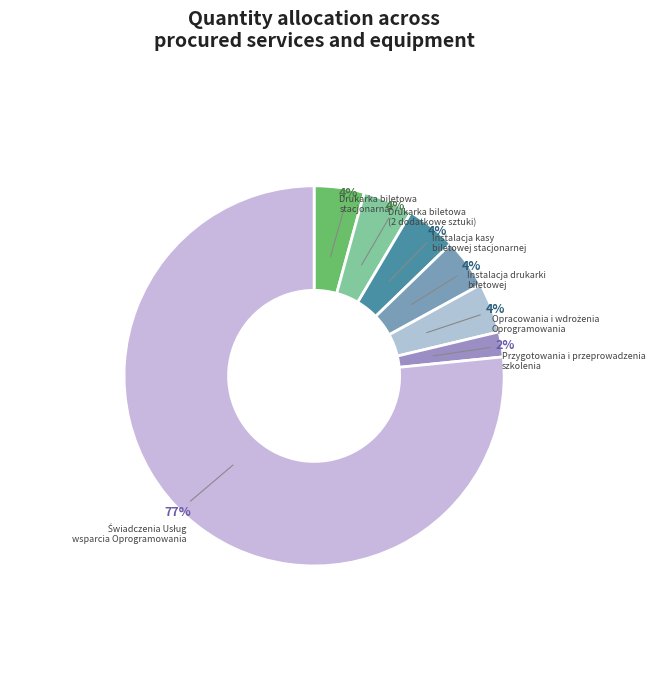

To the nearest percent, what portion does Instalacja drukarki biletowej represent?

4%